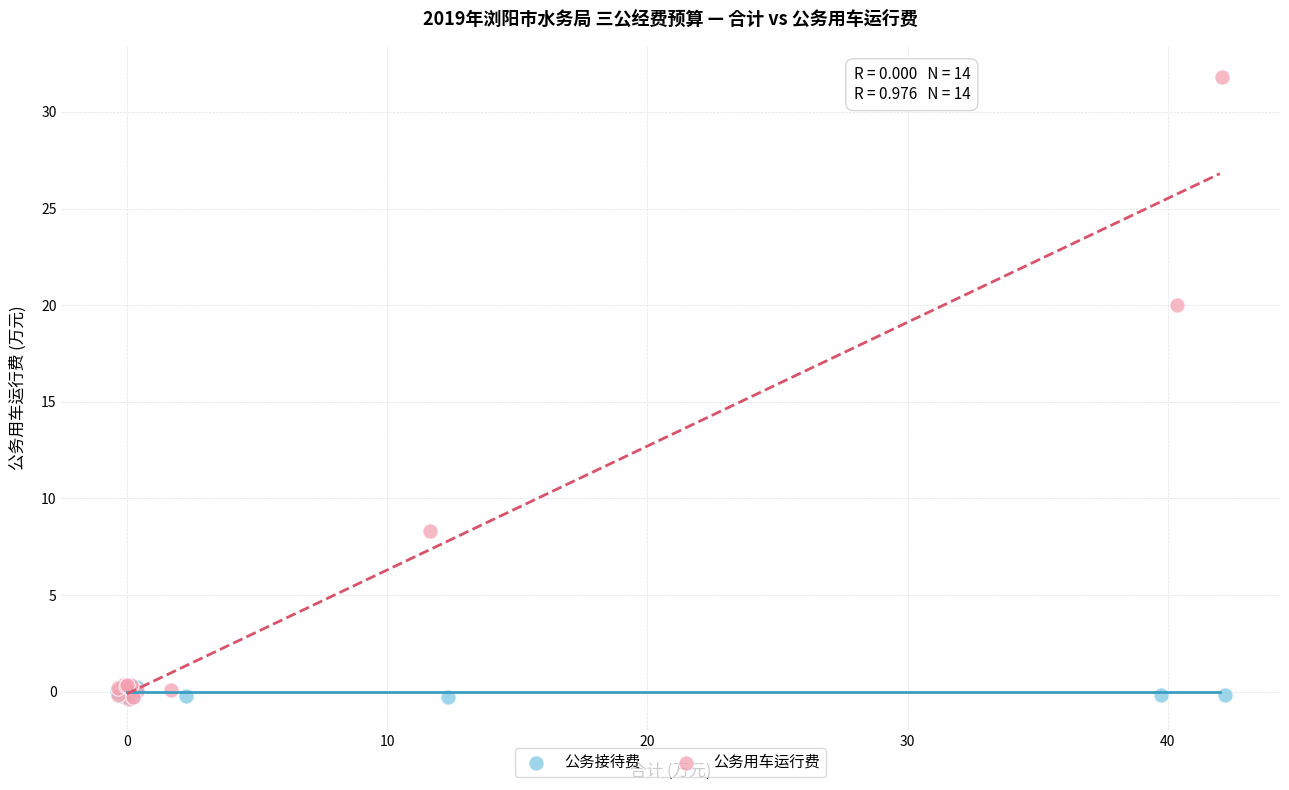

Which series contains the highest Y value?

公务用车运行费